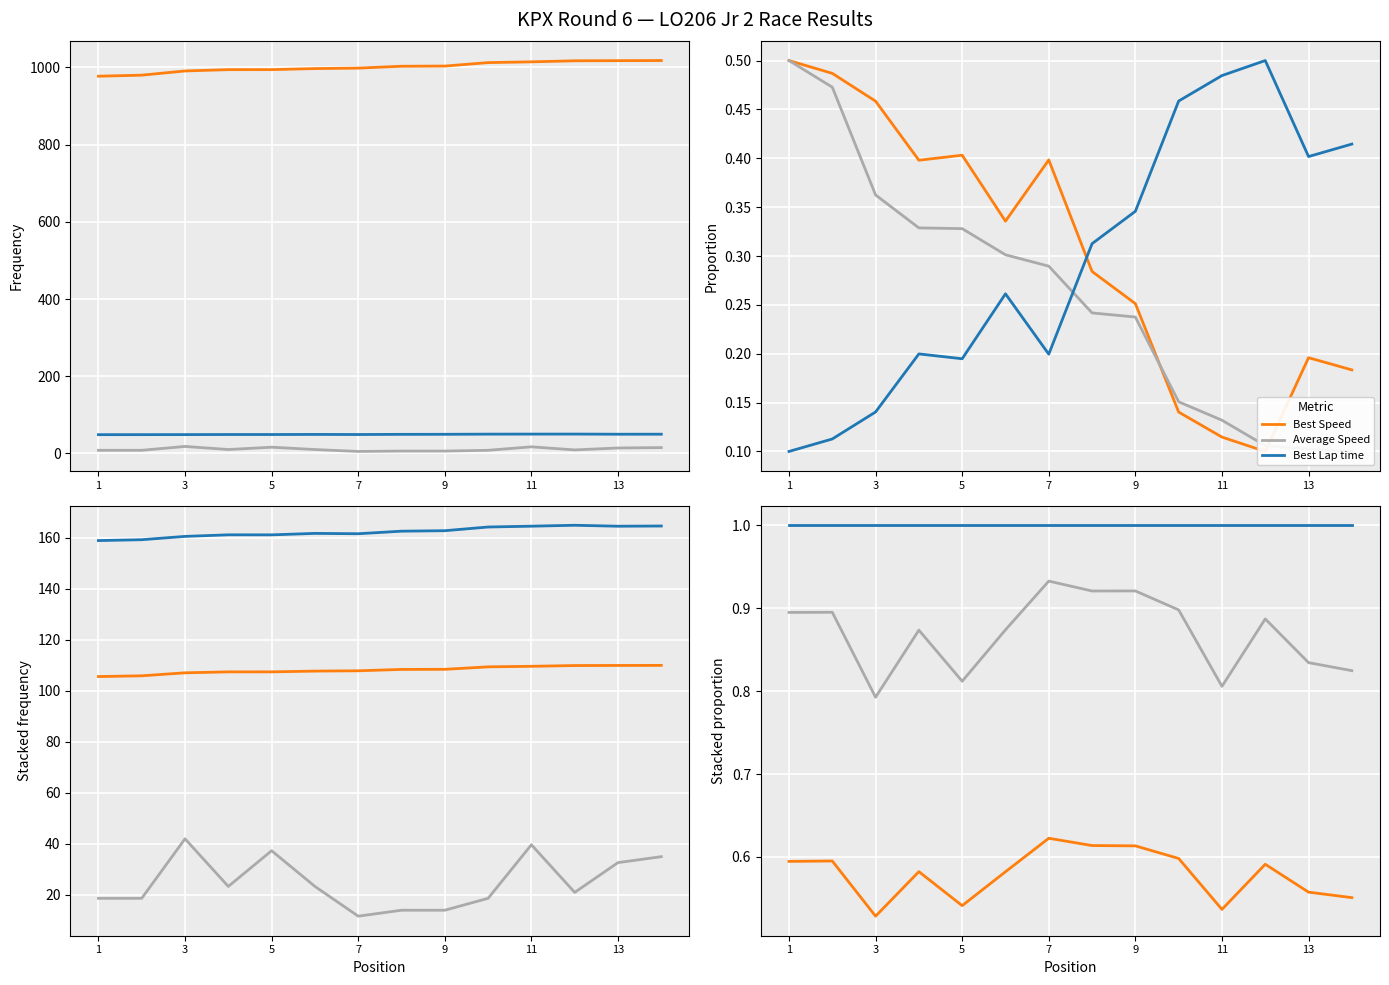

What is the minimum value shown in the chart?

0.1